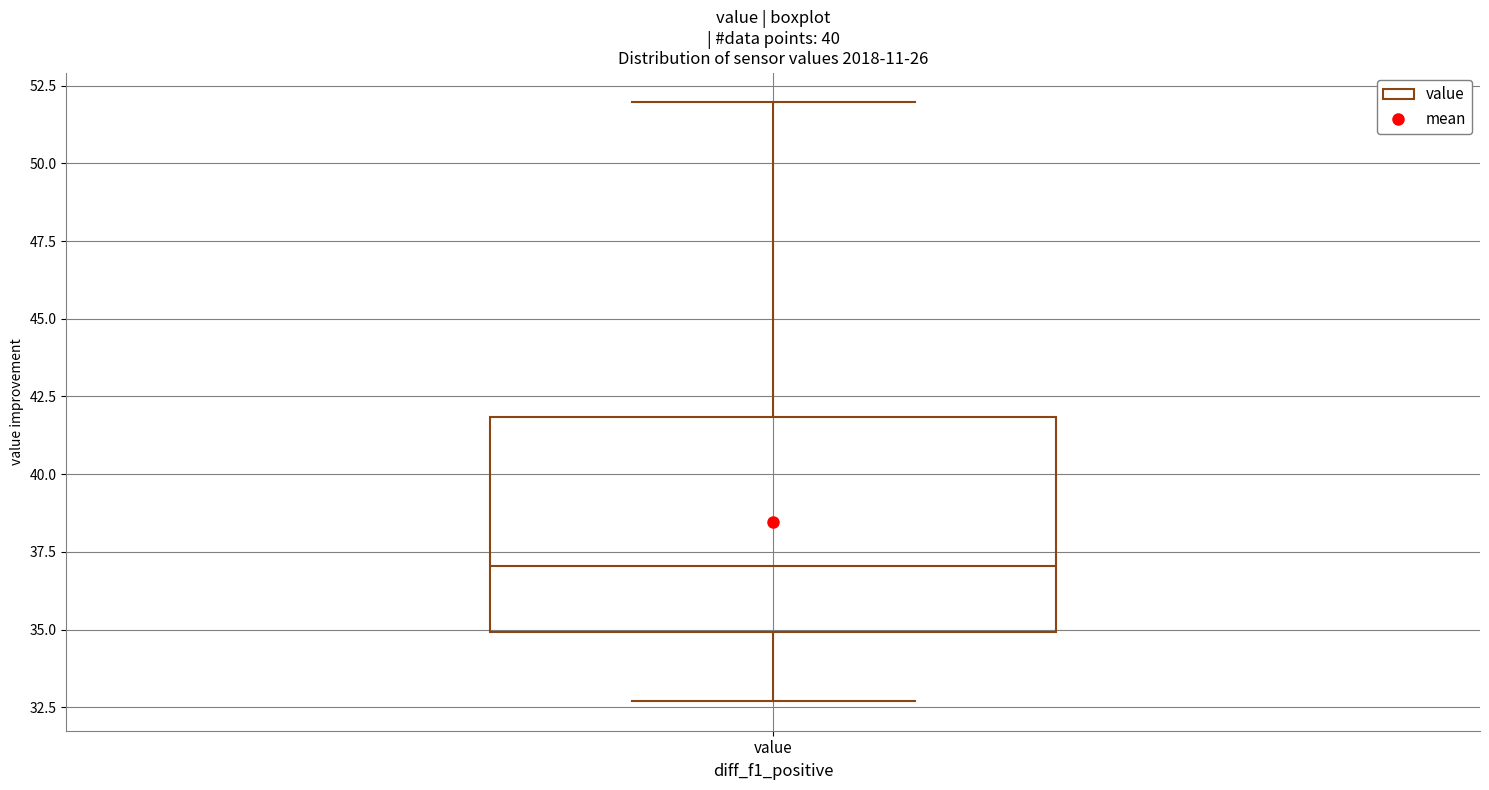

Where does the lower whisker of the box for value end on the y-axis? The values are not printed on the chart, so give them approximately, as read against the axis.

32.5